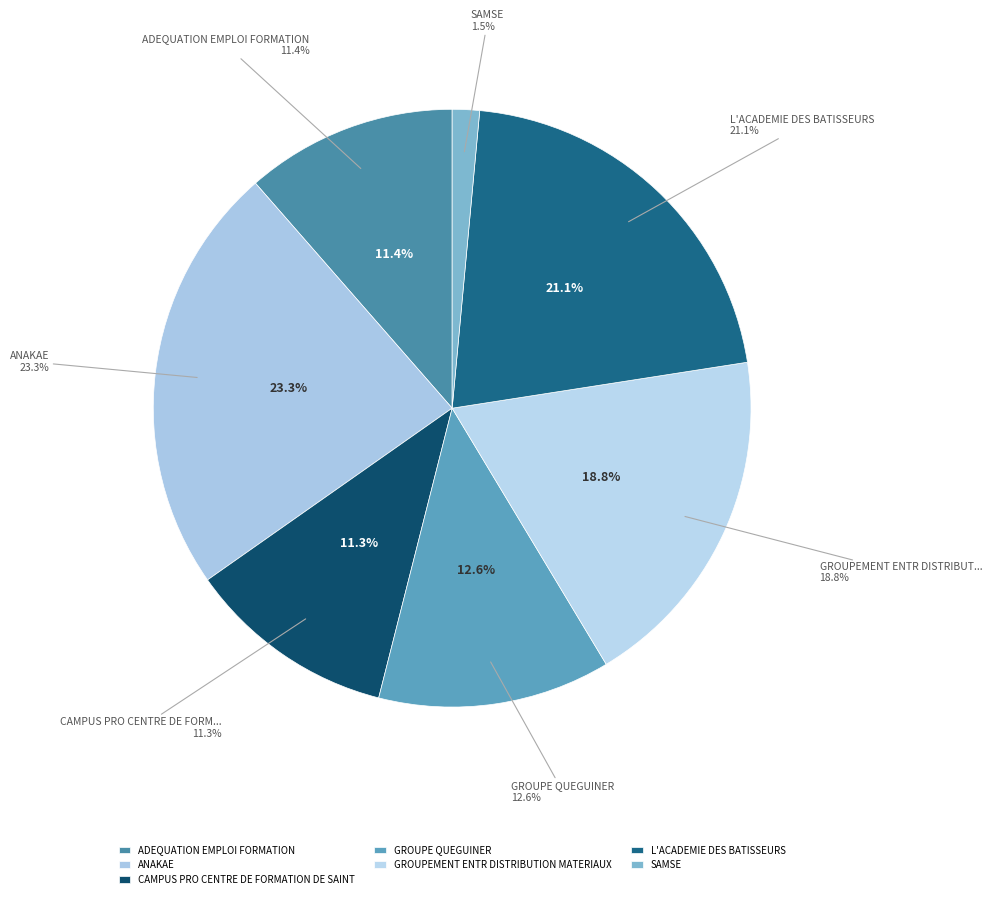

What percentage is NOT represented by GROUPEMENT ENTR DISTRIBUTION MATERIAUX?

81.2%